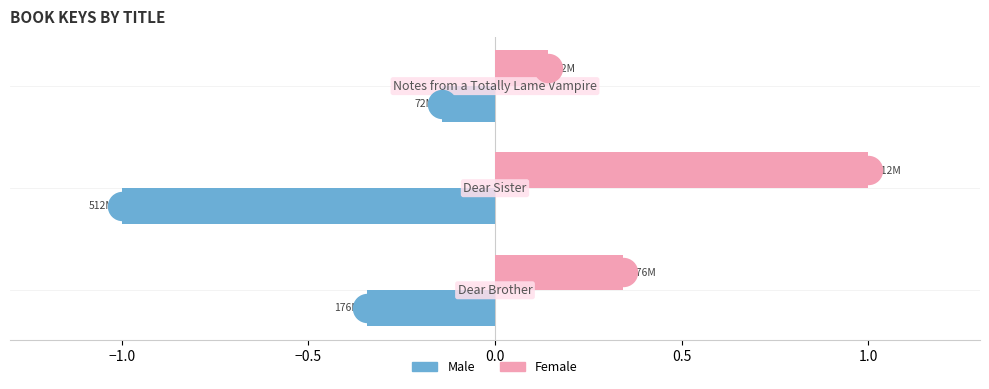

What is the highest value of the Female series?

1.0